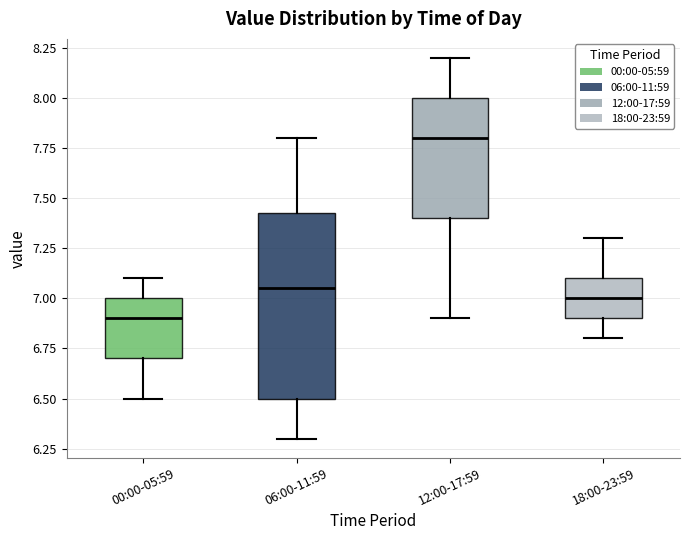

Which box is the tallest, from its lower edge to its upper edge?

06:00-11:59